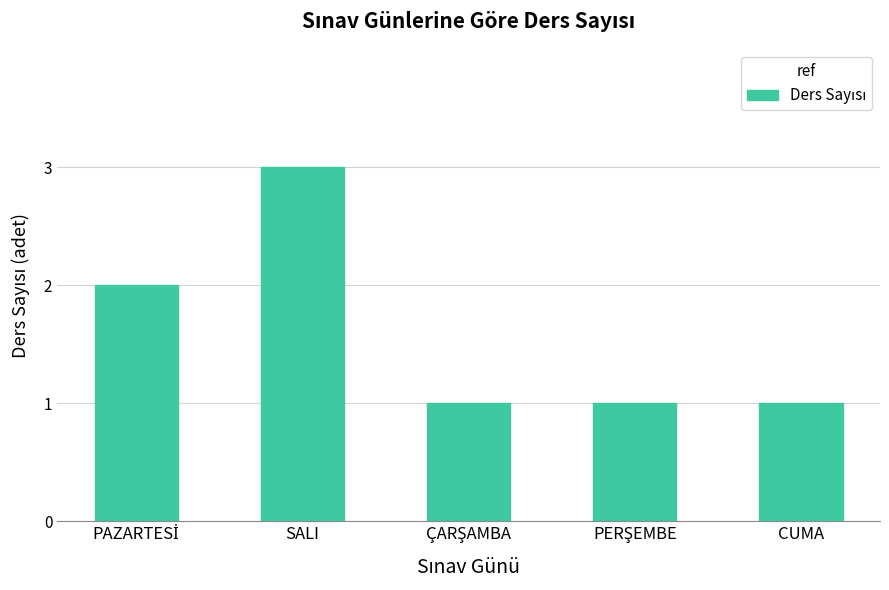

The chart shows a value of 3 at SALI. True or false?

True